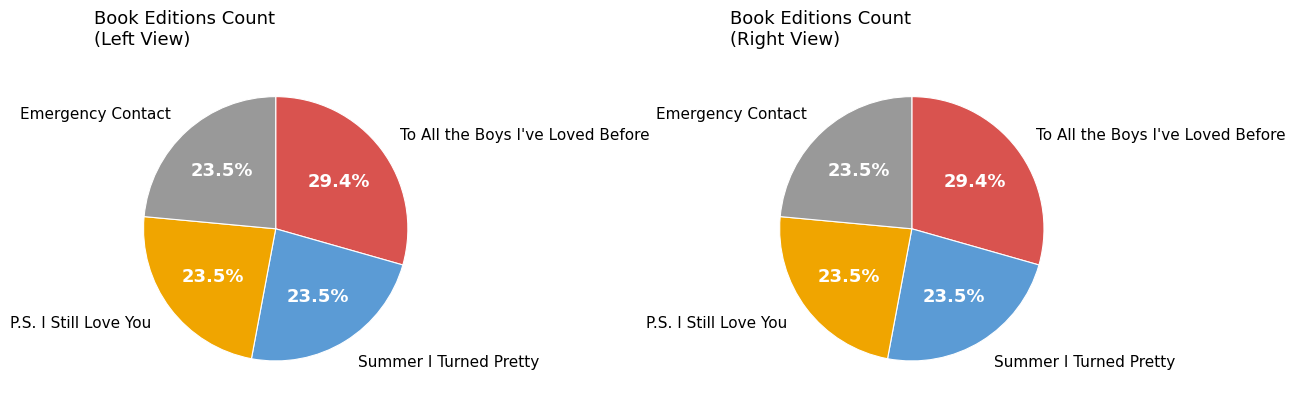

How many segments does this pie chart have?

4